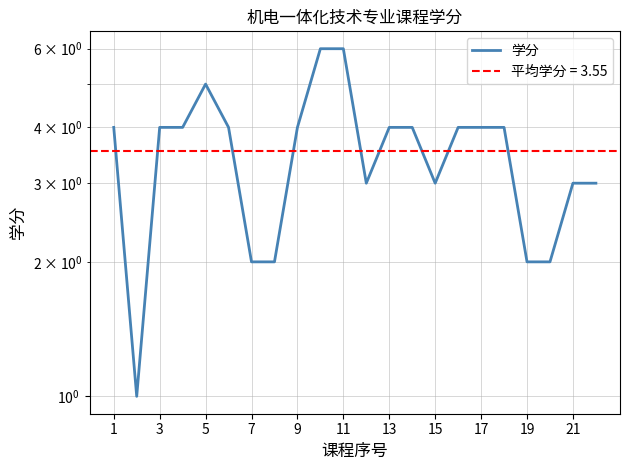

What is the average value?

4